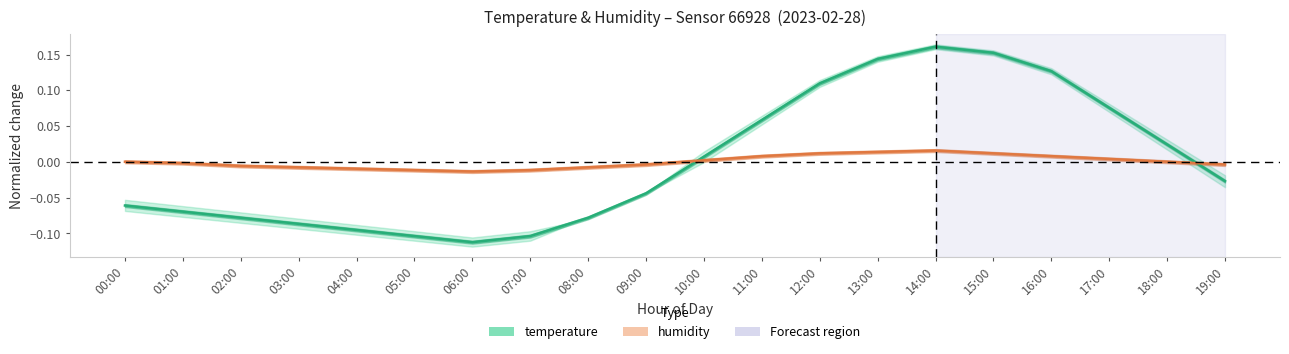

Between 16:00 and 17:00, which is larger?

16:00